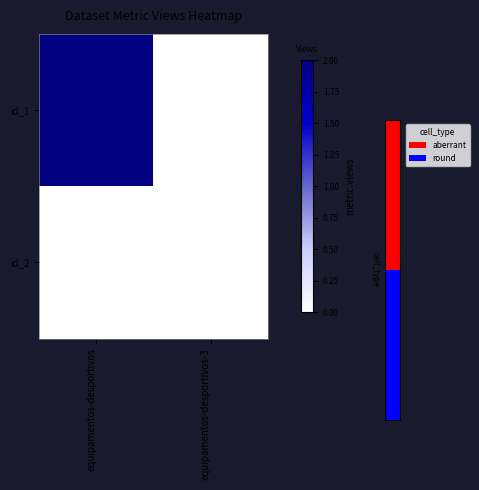

Rank the series at equipamentos-desportivos-3 from lowest to highest value.

id_1, id_2